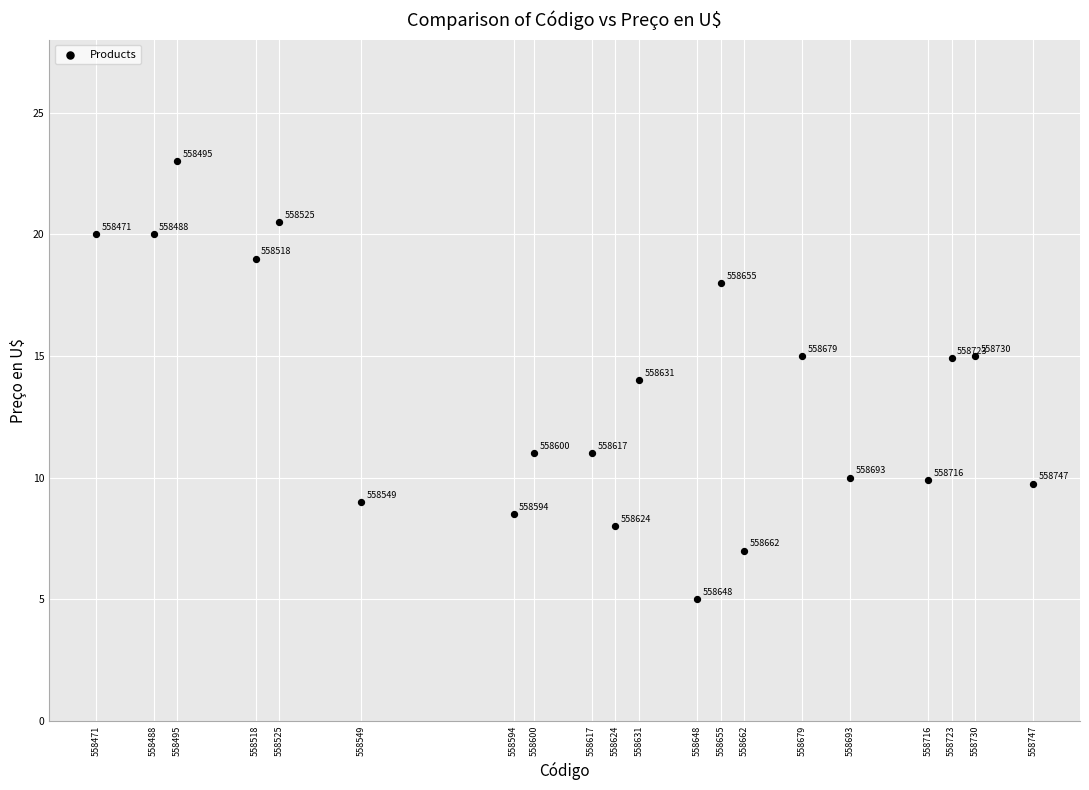

What is the range of X values (max minus min)?

276.0